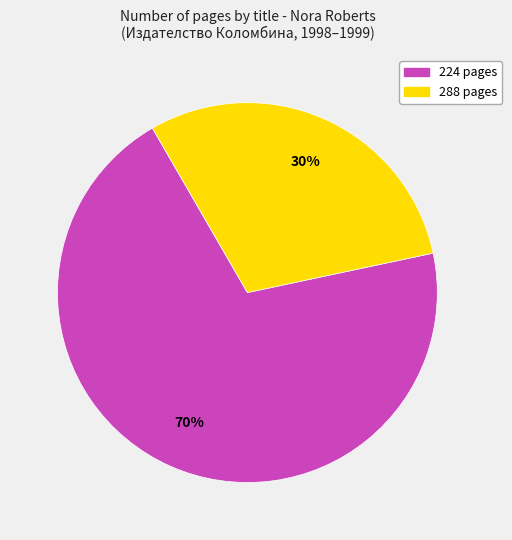

True or false: 224 pages accounts for 57% of the total.

False